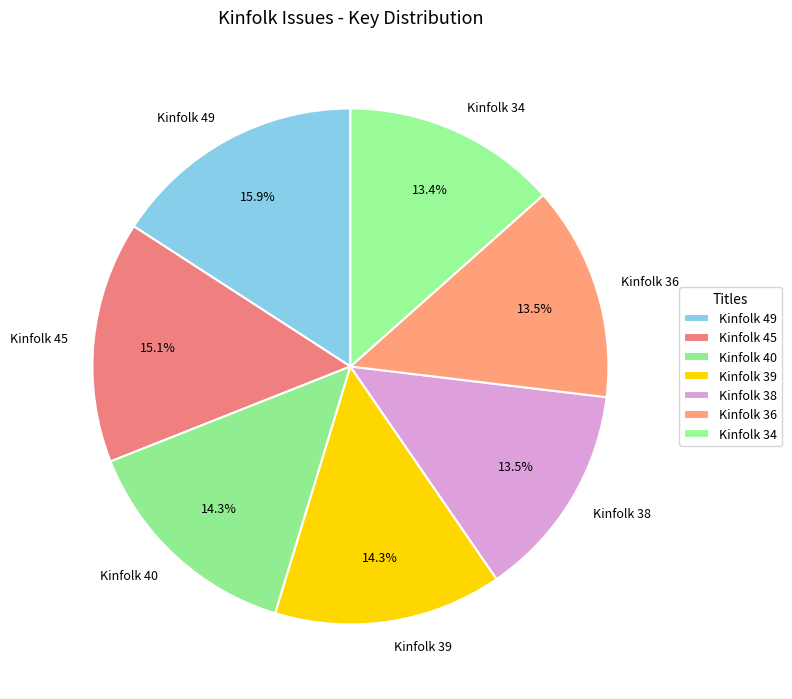

Combined, do Kinfolk 49 and Kinfolk 38 account for over 50%?

No